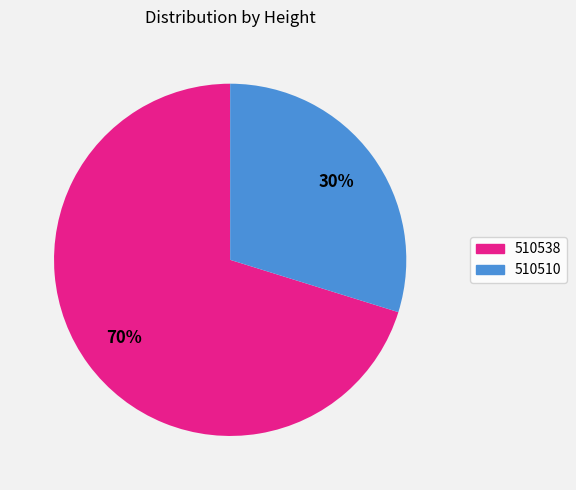

Is it true that 510538 is 61% of the pie?

False